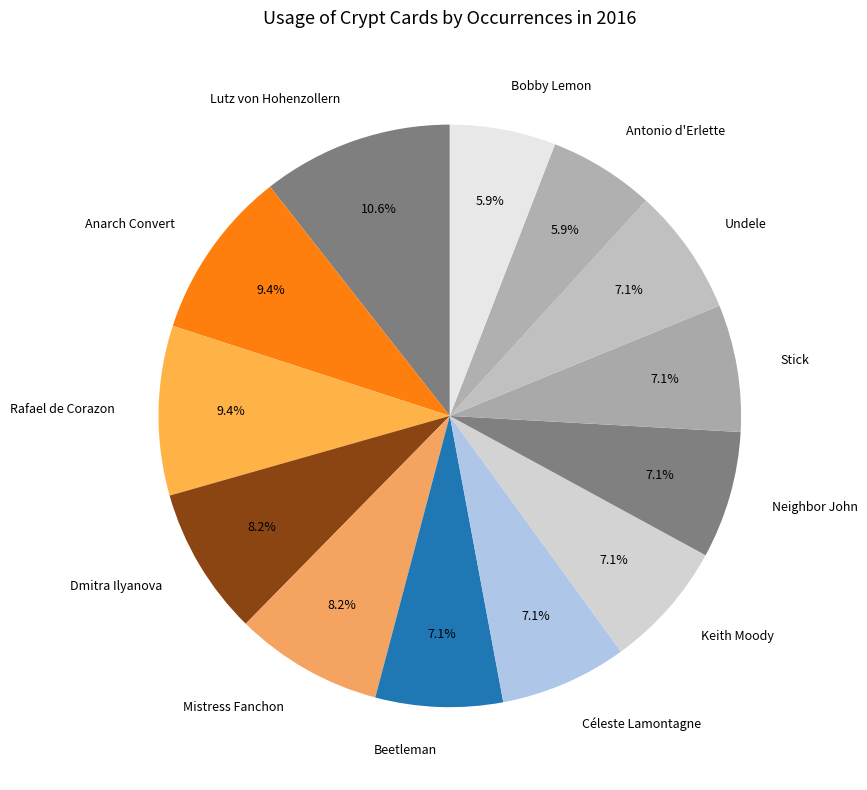

Which slice is the largest?

Lutz von Hohenzollern